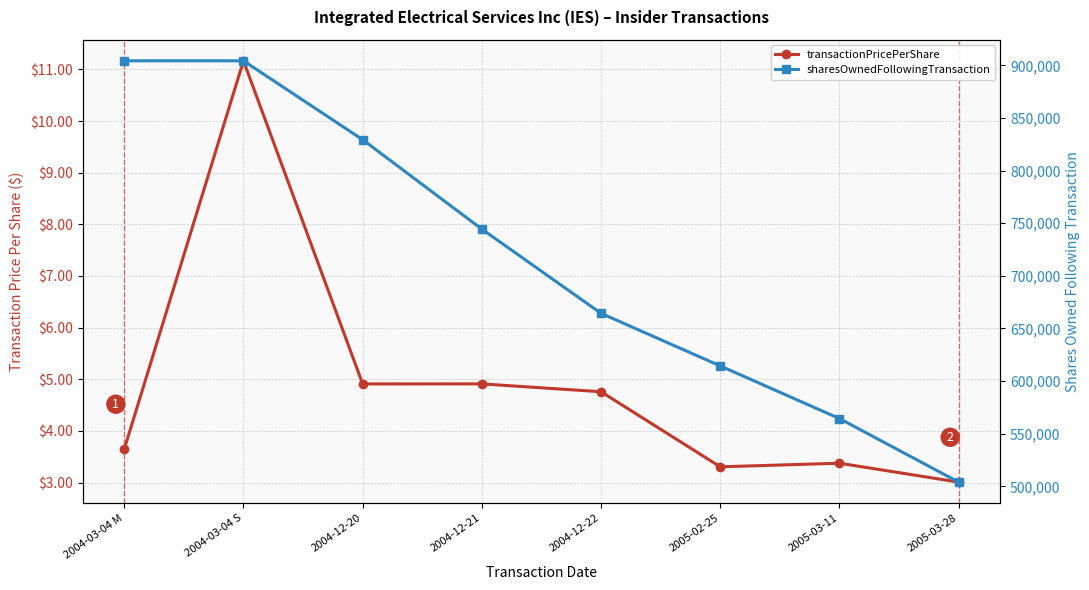

True or false: sharesOwnedFollowingTransaction and transactionPricePerShare cross at least once.

False